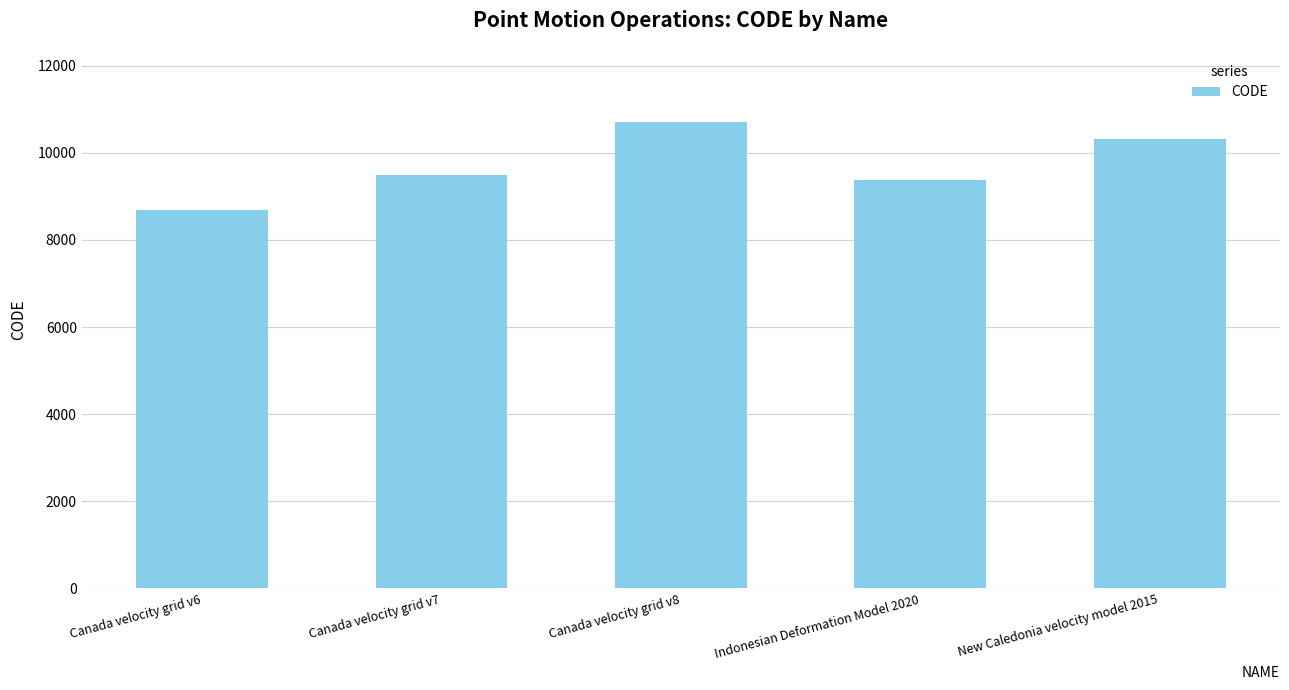

What is the approximate value at New Caledonia velocity model 2015?

10323